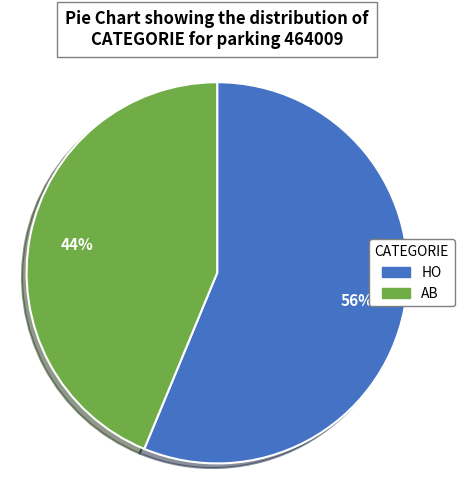

Is there a majority slice in this chart?

Yes